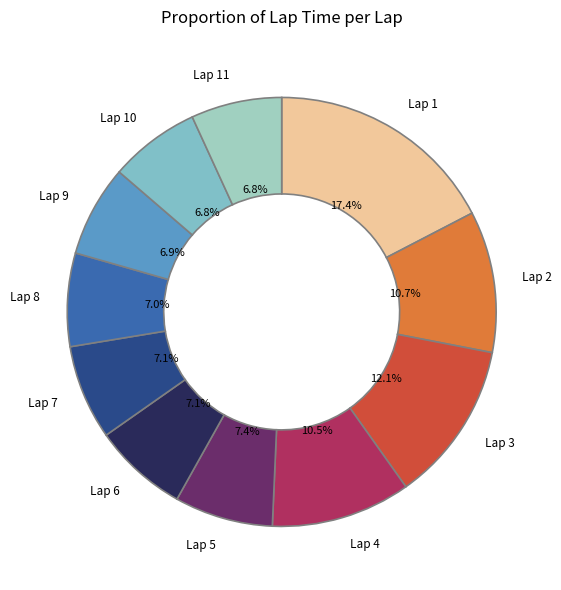

How many slices are in this pie chart?

11